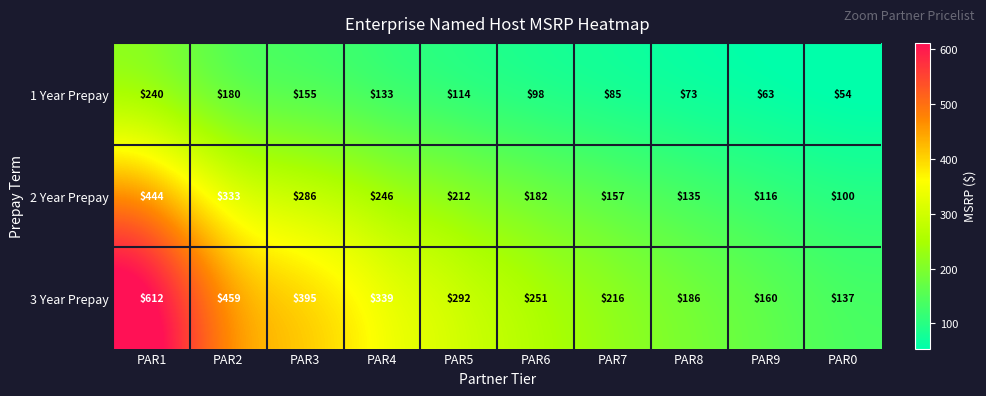

Which label corresponds to the largest value in the chart?

PAR1